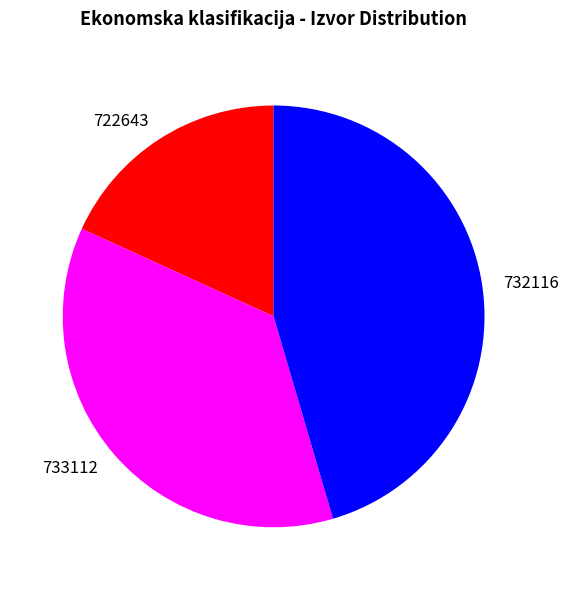

Which category has the smallest portion of the pie?

722643